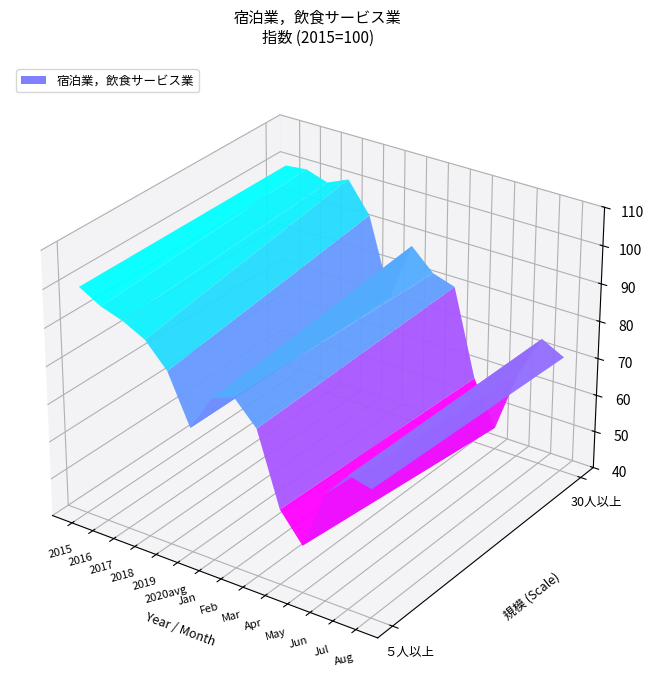

Which series has the largest range (max minus min)?

30人以上